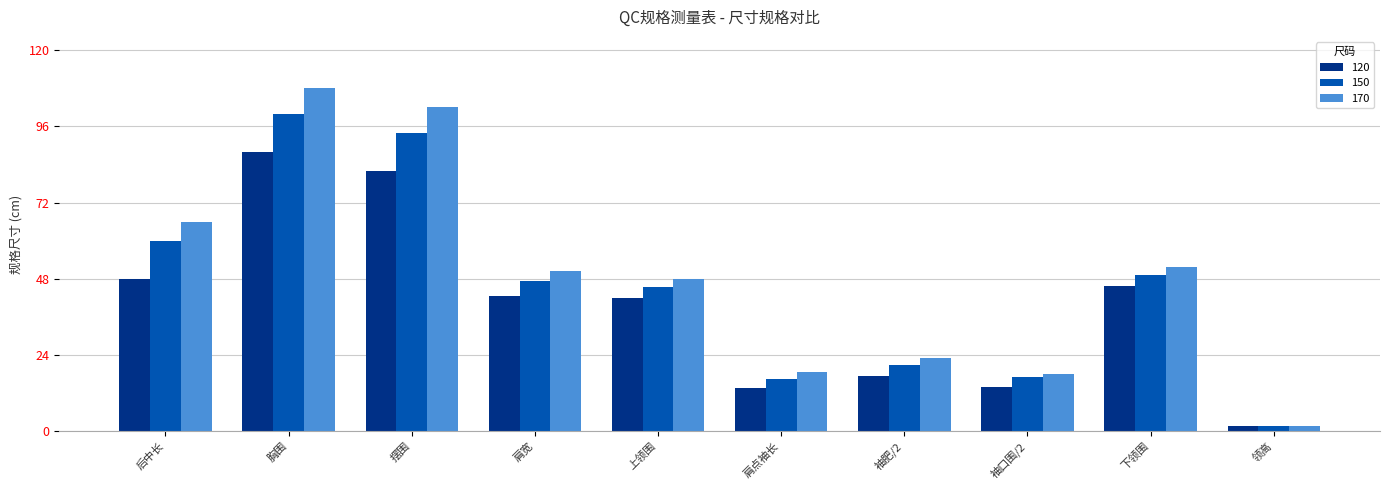

At which category is the sum across all series the highest?

胸围